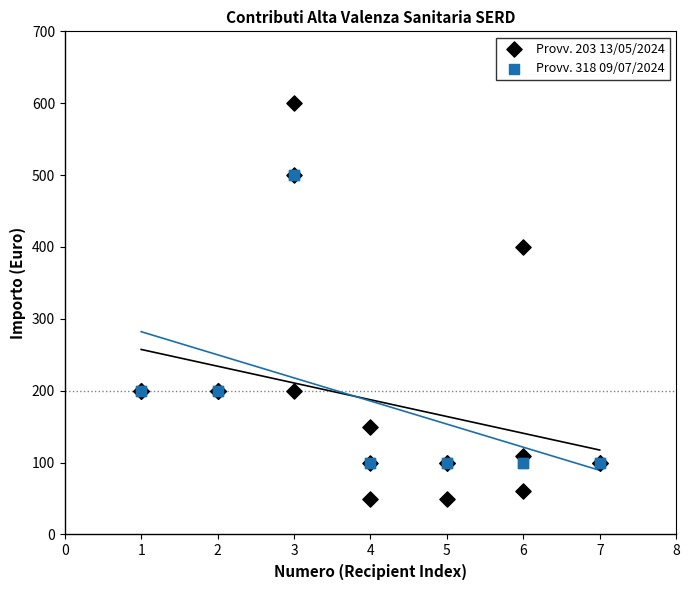

Which series reaches the maximum Y coordinate?

Provv. 203 13/05/2024